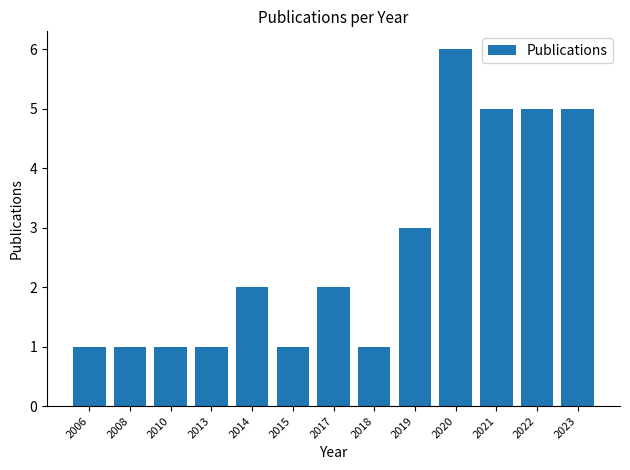

The chart shows a value of 3 at 2023. True or false?

False